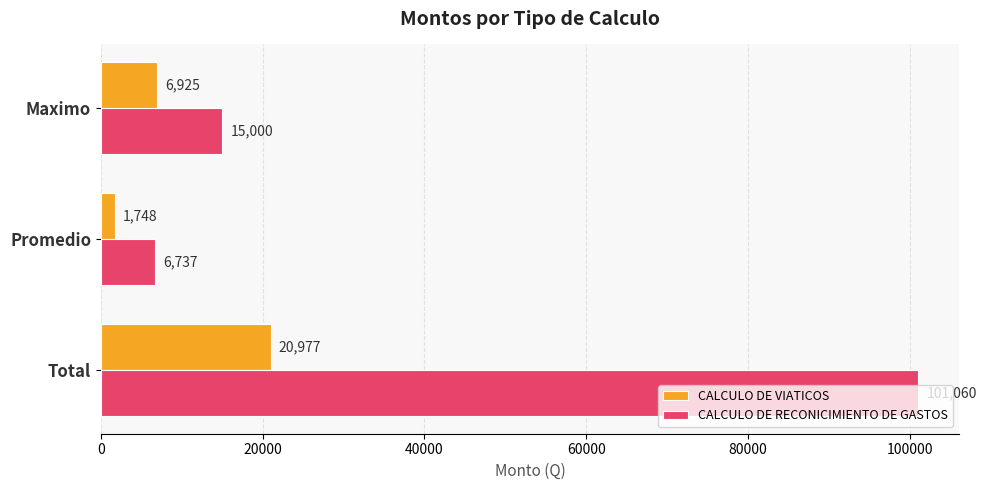

What is the lowest value of the CALCULO DE RECONICIMIENTO DE GASTOS series?

6737.3